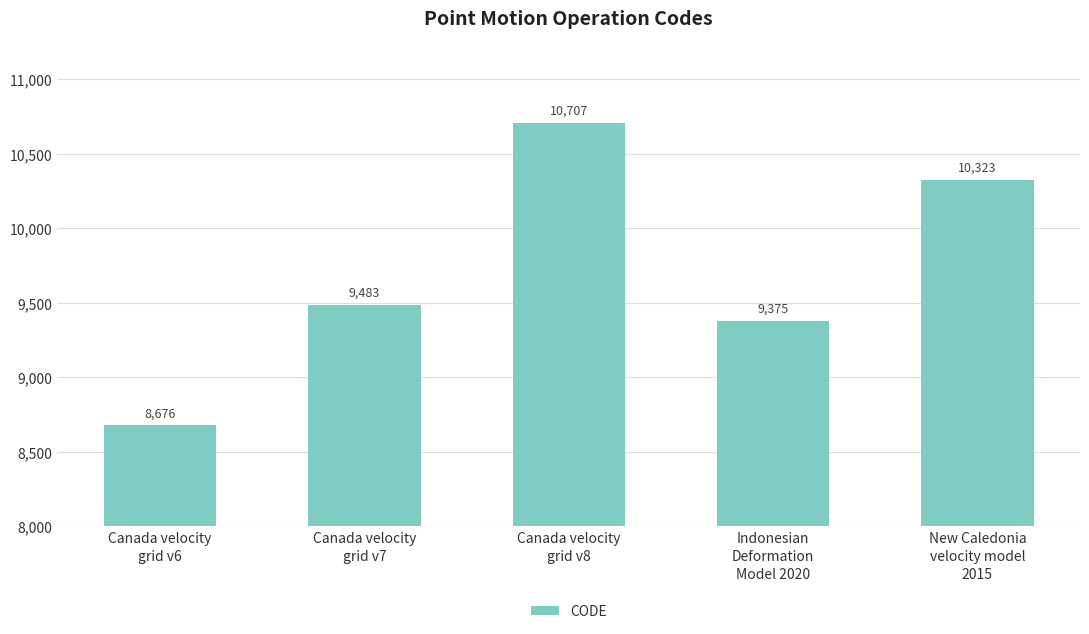

What is the value of the 3rd bar from the left?

10707